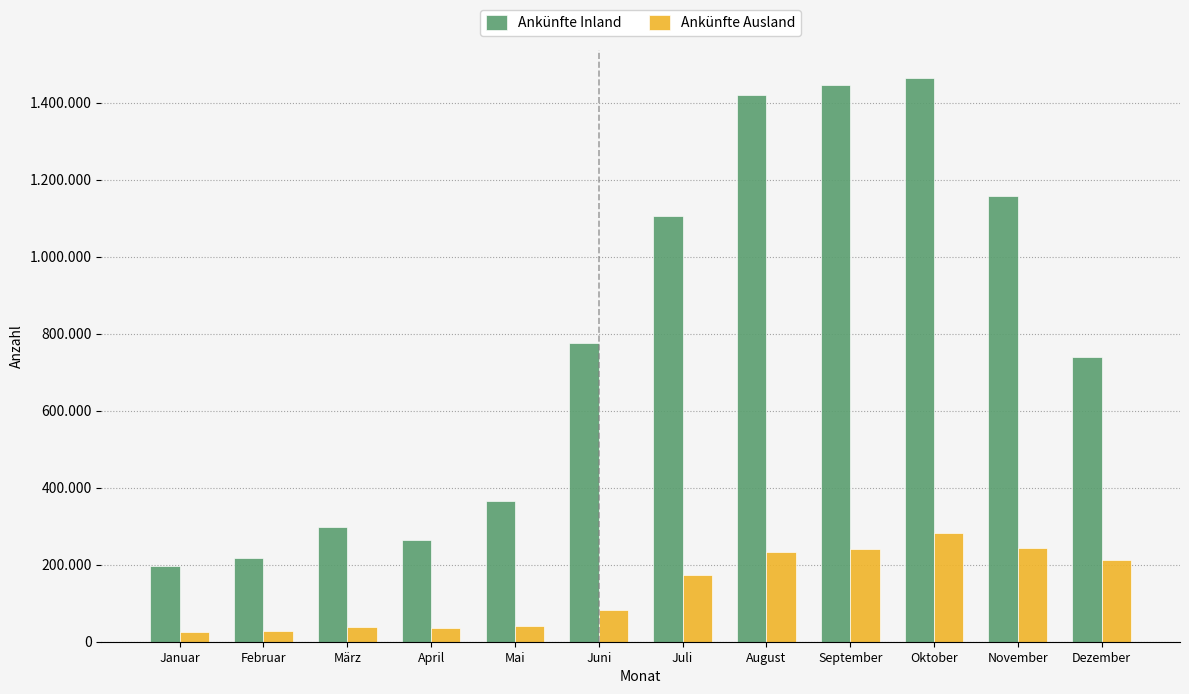

What is the label of the 11th bar from the left?

November